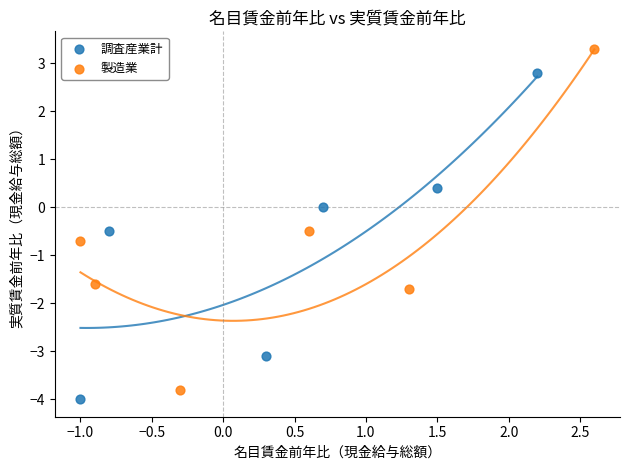

Which series contains the highest Y value?

製造業